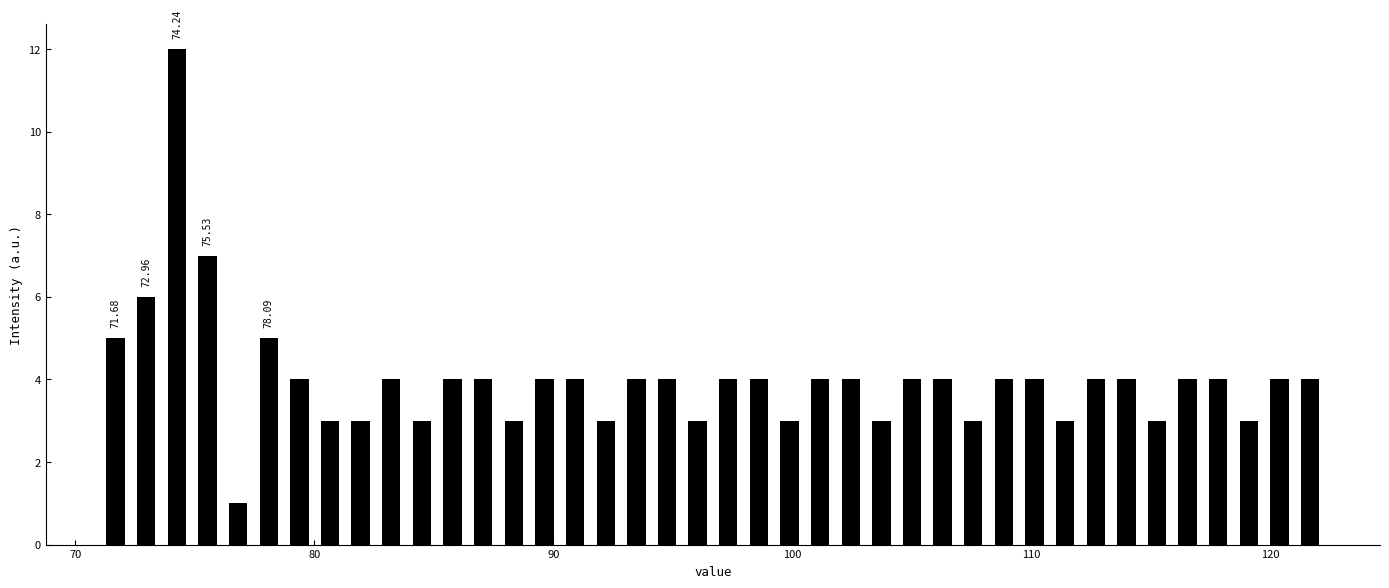

Read against the x-axis, roughly where is the centre of the tallest bar?

74